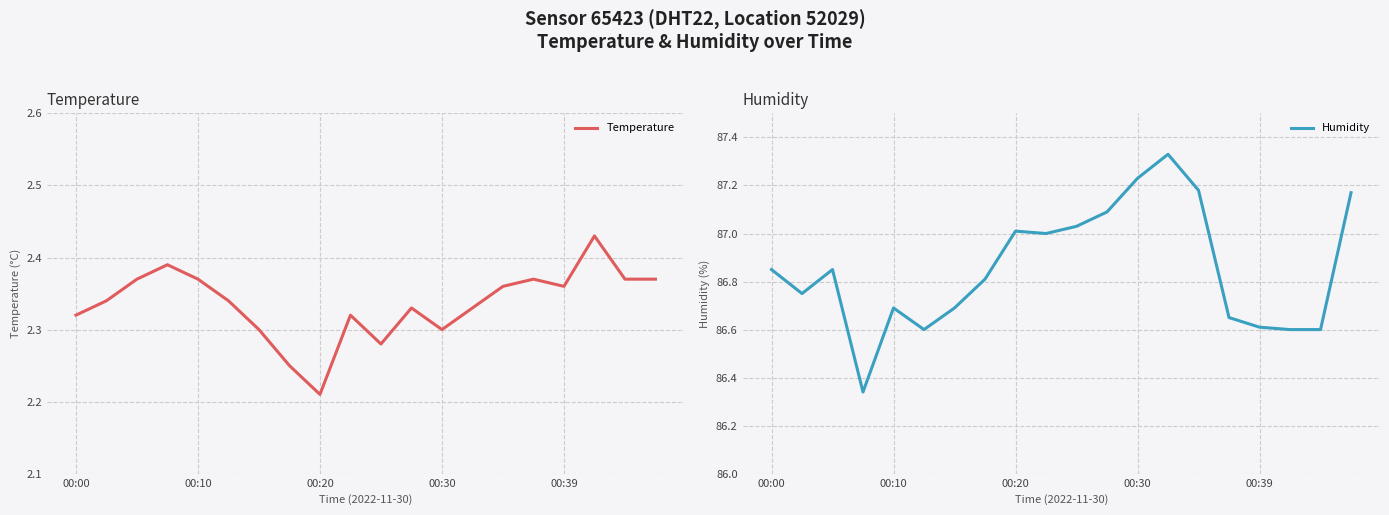

Which category has the lowest value in the Temperature series?

00:20